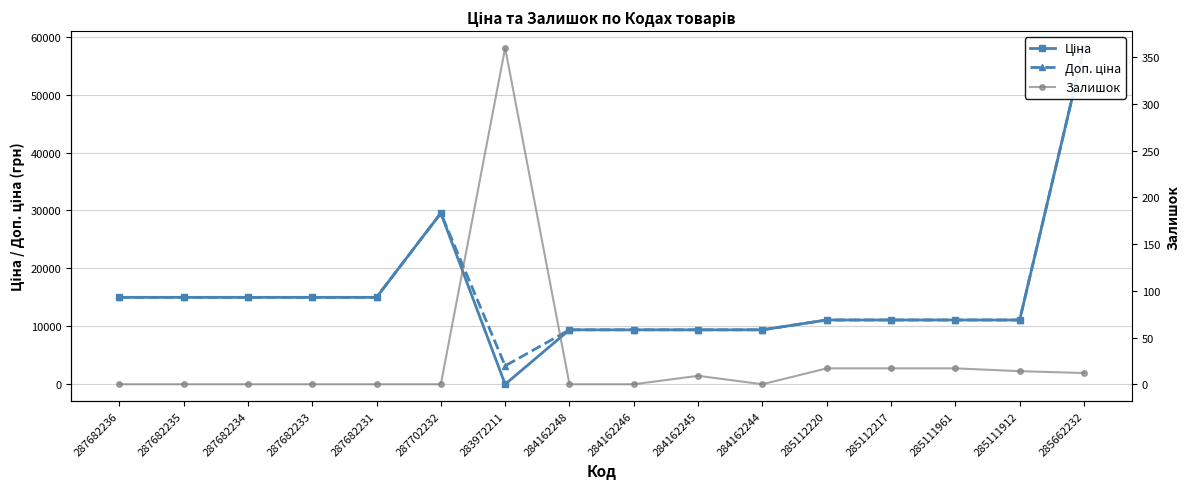

How many values in the Ціна series are below 11113?

5